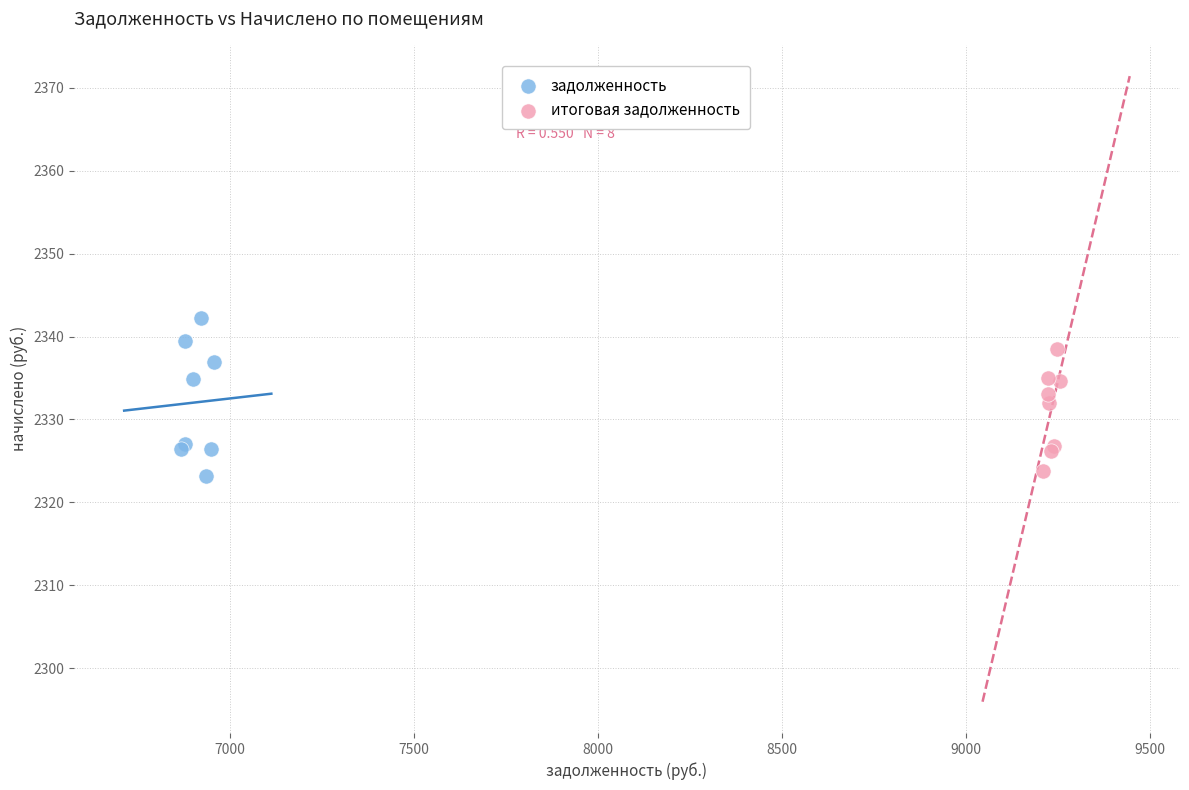

Which series contains the highest Y value?

задолженность